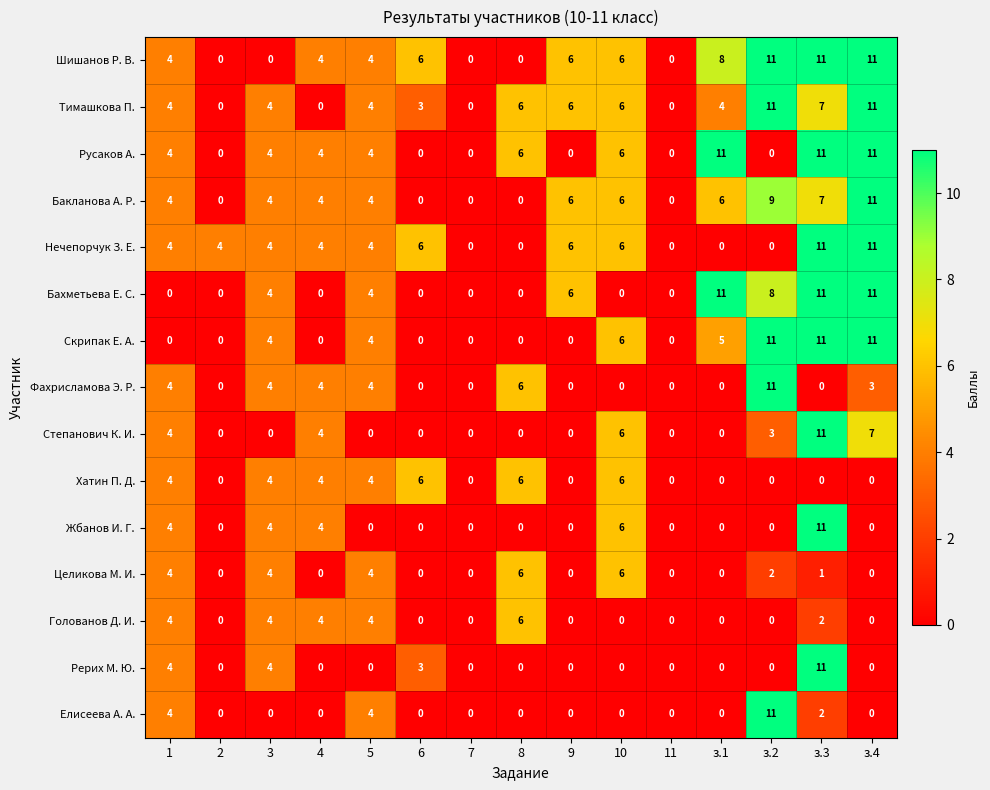

What is the difference between the highest and lowest values at 8?

6